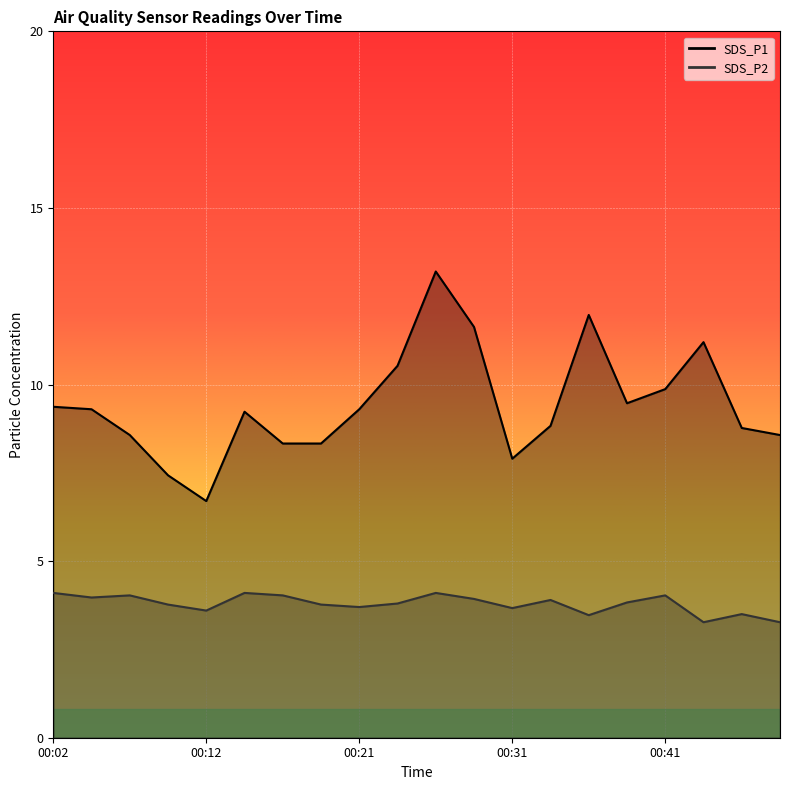

Is it true that SDS_P1 equals 19.3 at 00:36?

False